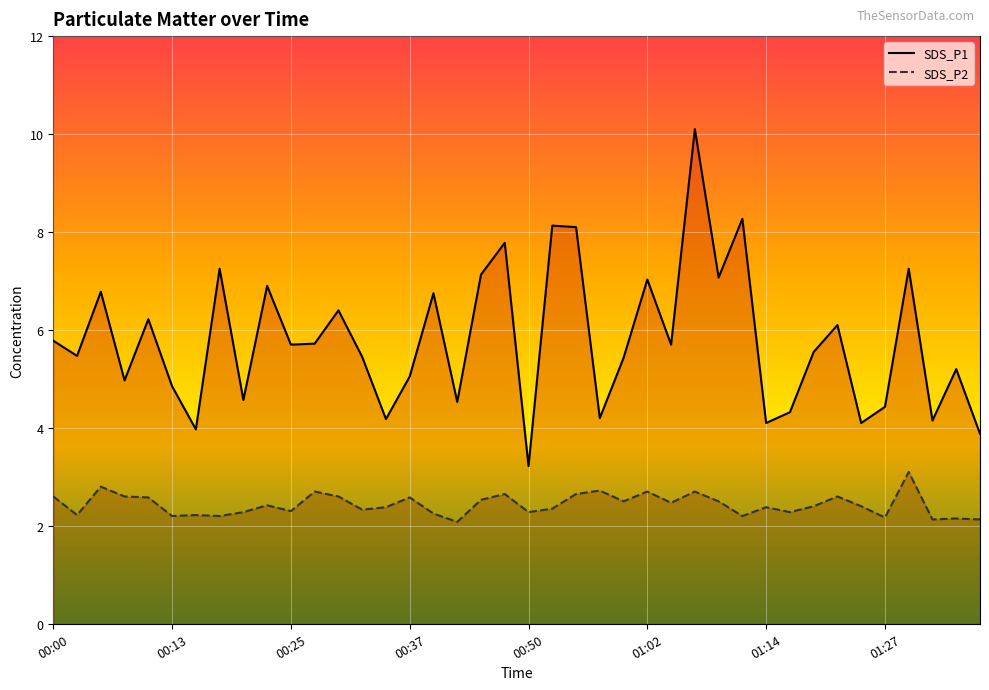

At which category does SDS_P2 reach its first local peak?

00:05